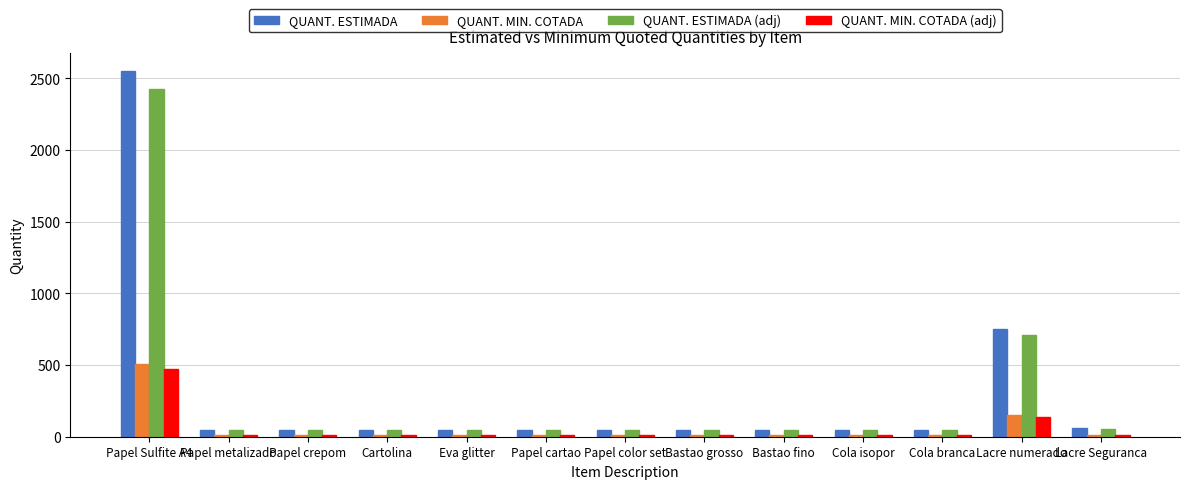

Which series has the largest range (max minus min)?

QUANT. ESTIMADA